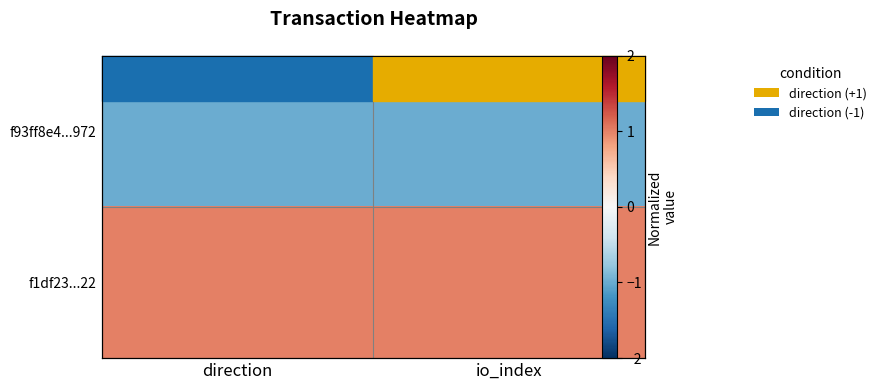

At which label does f1df23...22 reach its peak?

direction